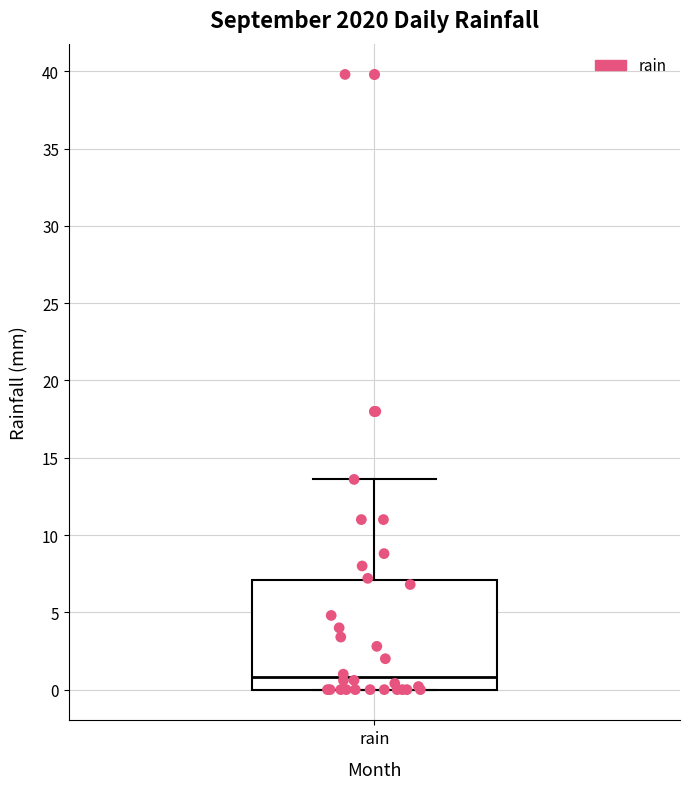

Where does the upper whisker of the box for rain end on the y-axis? The values are not printed on the chart, so give them approximately, as read against the axis.

13.5